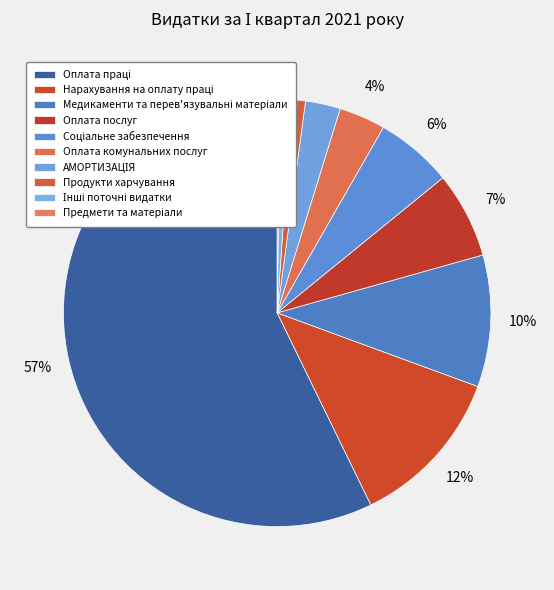

Does any single category account for the majority?

Yes